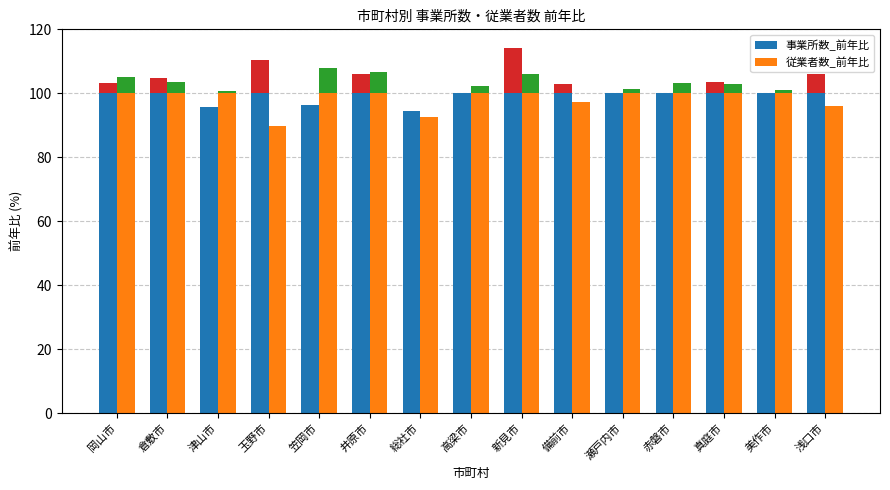

What is the lowest value of the 従業者数_前年比 series?

89.9